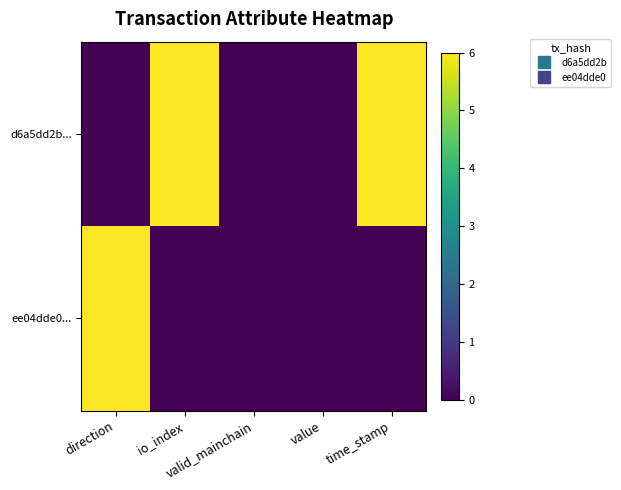

Between value and time_stamp, which is larger?

time_stamp